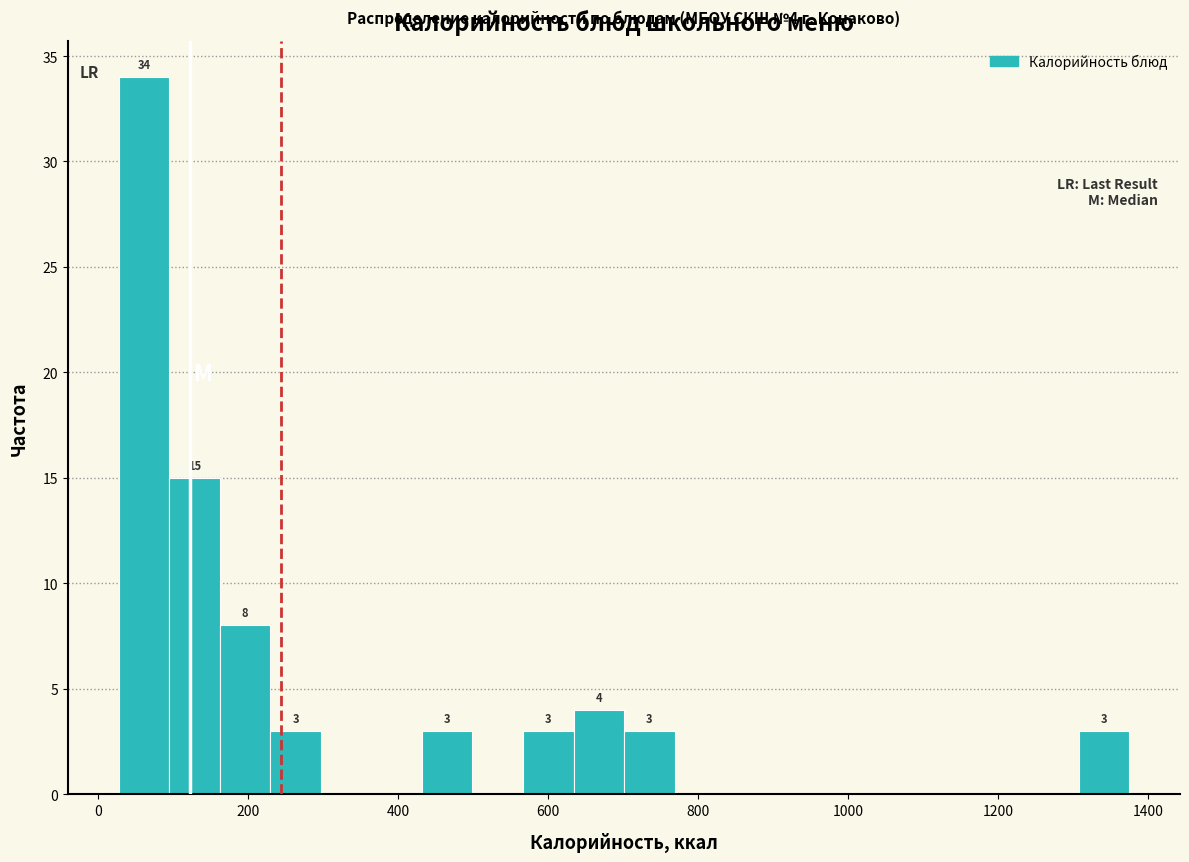

Read against the x-axis, roughly where is the centre of the tallest bar?

60